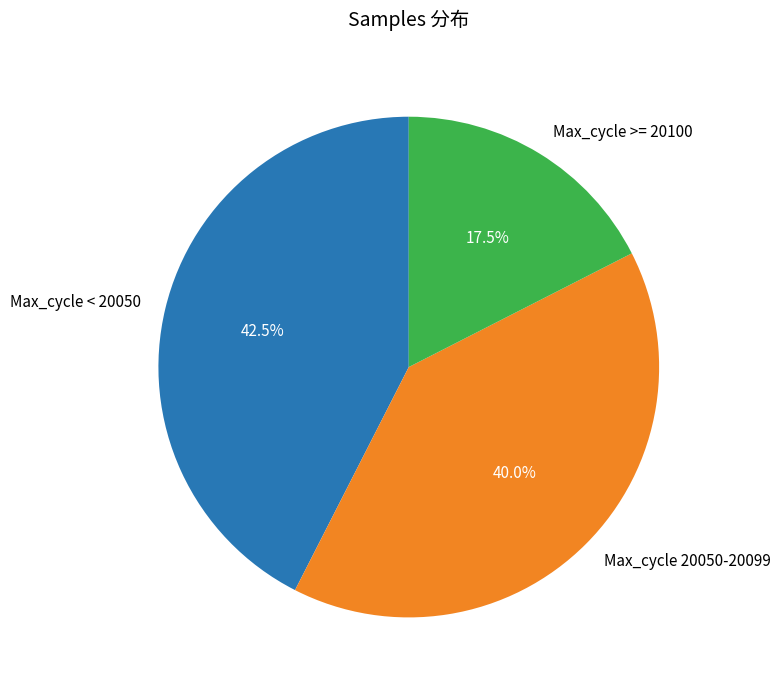

What percentage is NOT represented by Max_cycle >= 20100?

82.5%